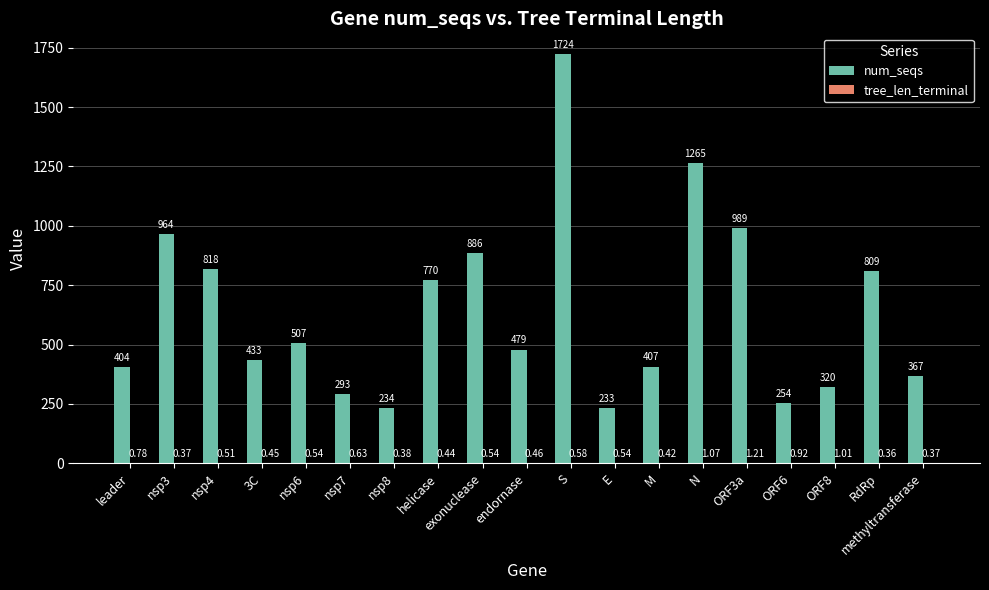

Between nsp6 and M, which series saw the biggest shift?

num_seqs